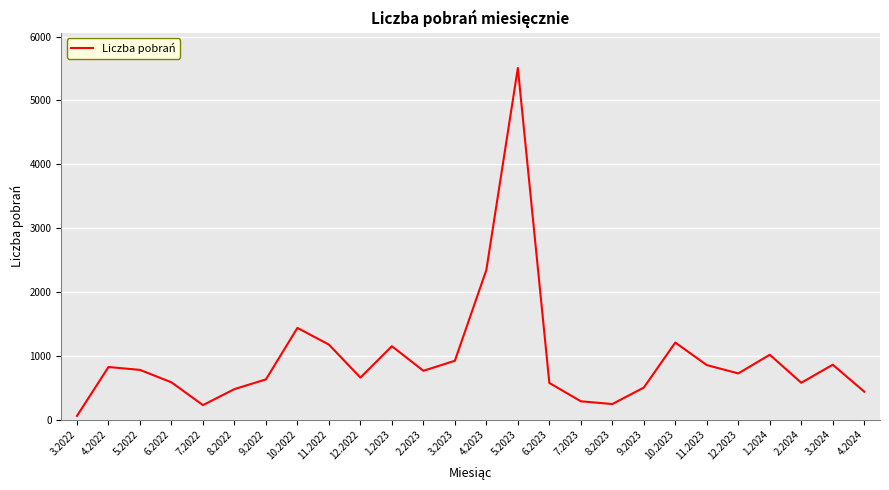

True or false: the data shows 853 at 11.2023.

True